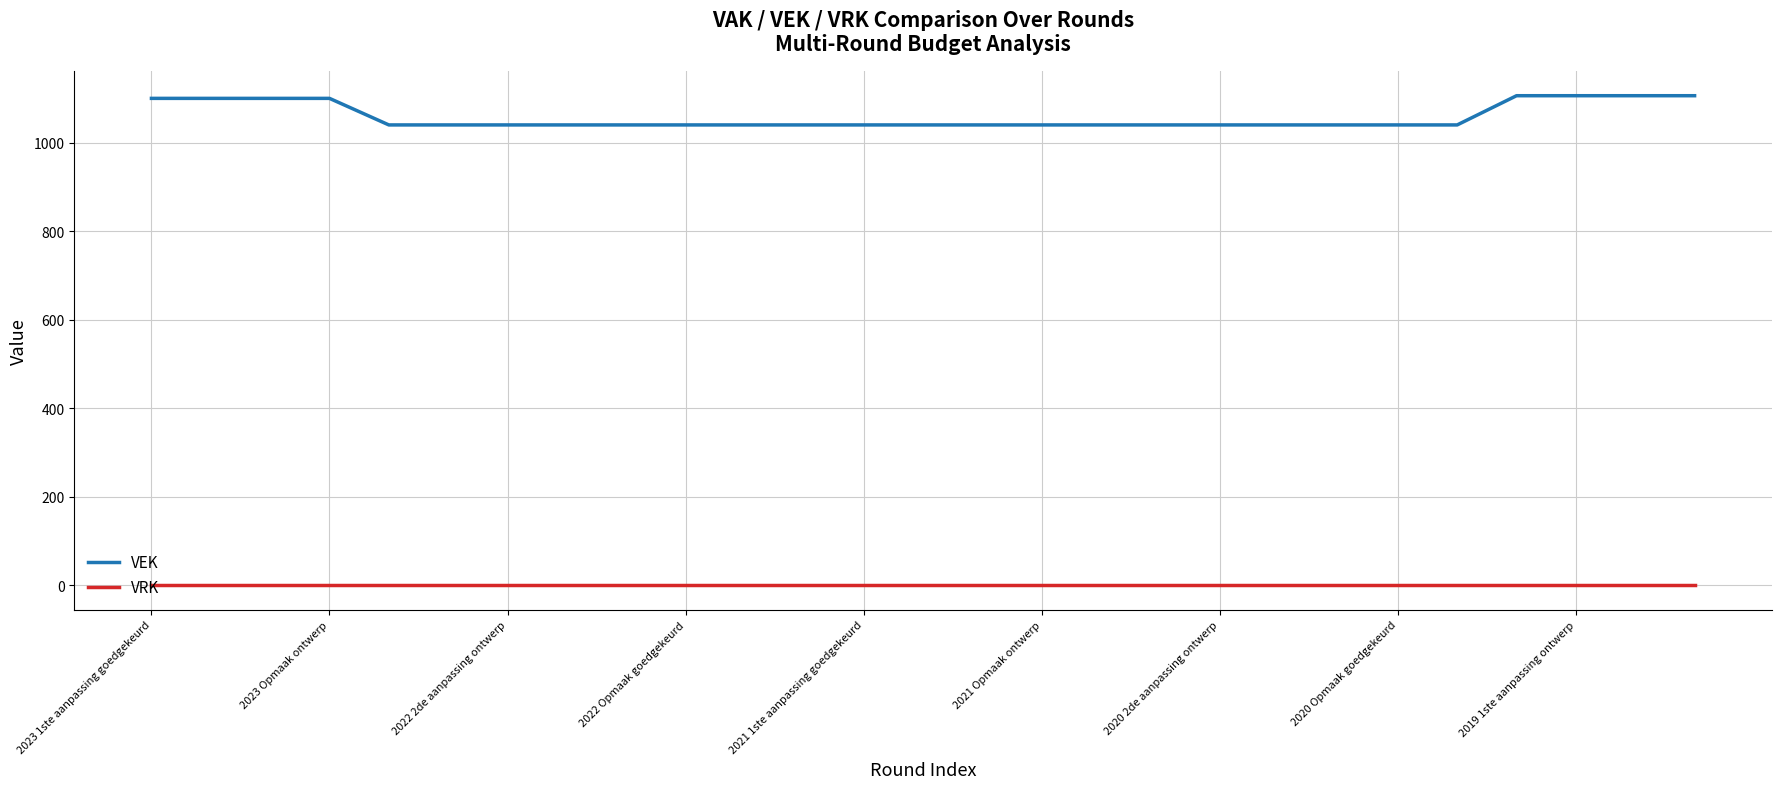

Reading left to right, extract all data points from this chart.

VEK: 1100	1100	1100	1100	1040	1040	1040	1040	1040	1040	1040	1040	1040	1040	1040	1040	1040	1040	1040	1040	1040	1040	1040	1106	1106	1106	1106
VRK: 0	0	0	0	0	0	0	0	0	0	0	0	0	0	0	0	0	0	0	0	0	0	0	0	0	0	0